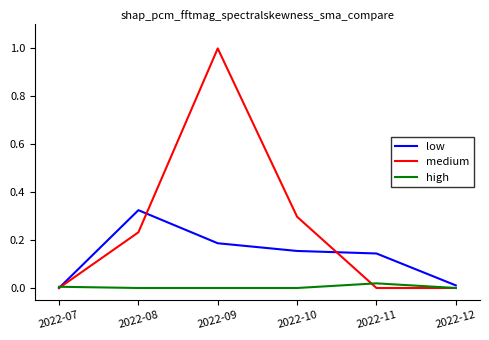

Is this an area chart (filled region under the line)?

No